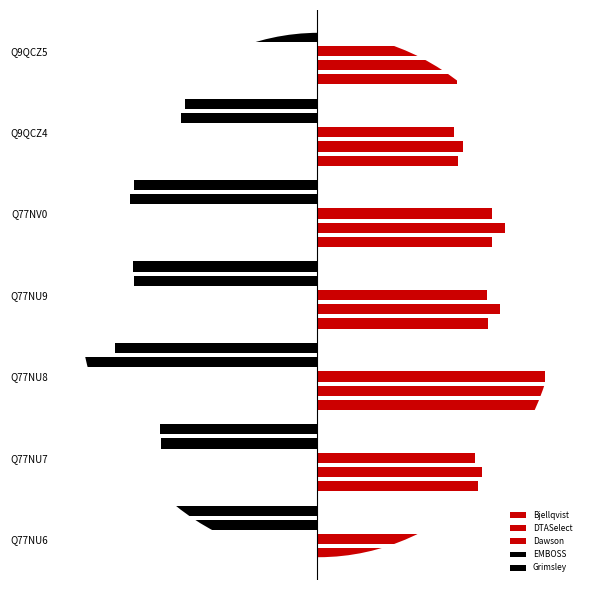

What is the difference between the Grimsley values at Q77NU7 and Q77NU9?

0.9